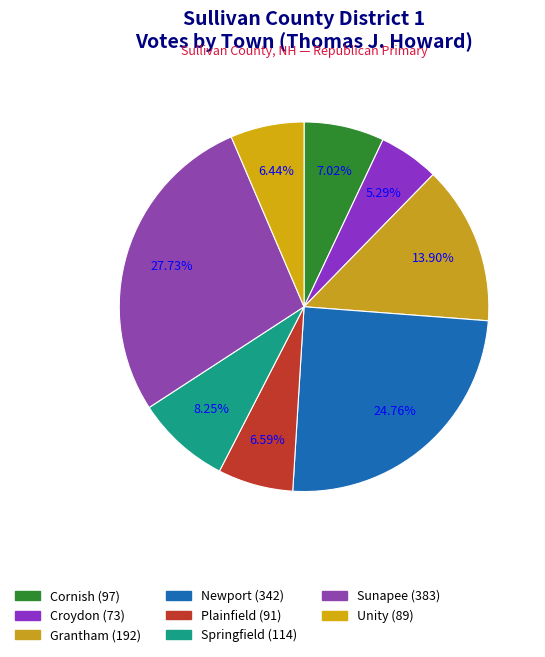

To the nearest percent, what is the combined percentage of Grantham and Sunapee?

42%